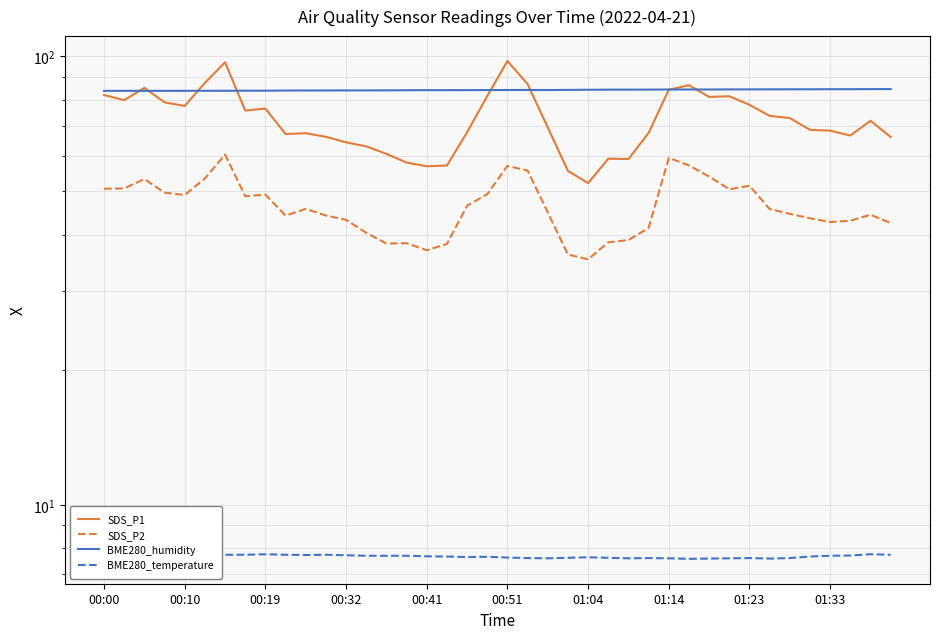

Which series has the largest range (max minus min)?

SDS_P1